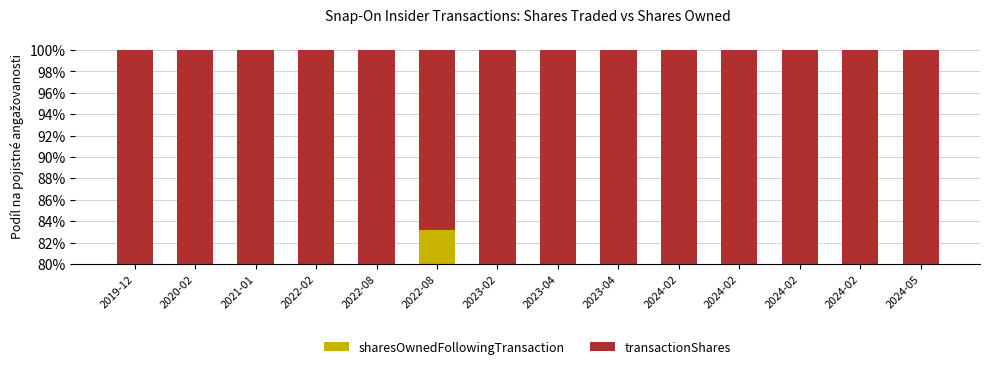

What is the value of the transactionShares bar at the 1st from the left?

23.9